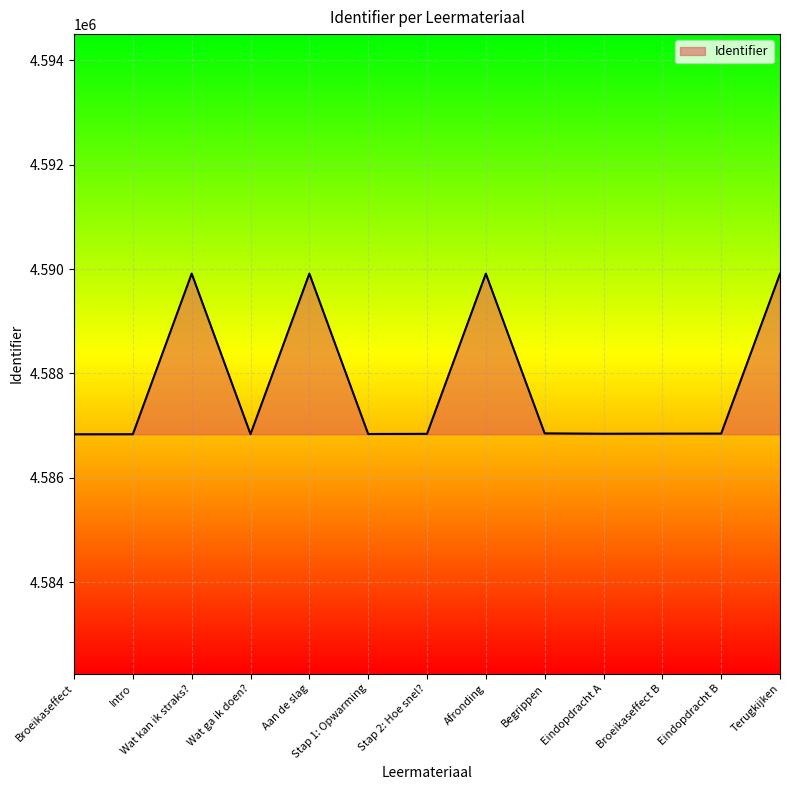

What is the ratio of the value at Stap 2: Hoe snel? to the value at Stap 1: Opwarming?

1.0